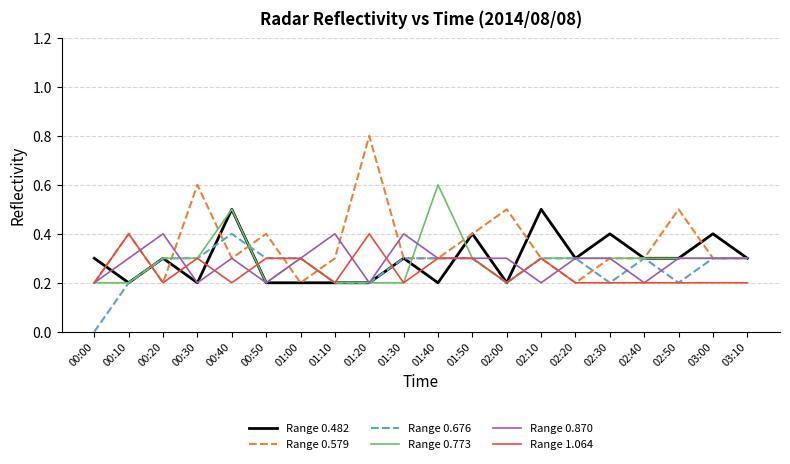

Which category has the highest value across all series?

01:20